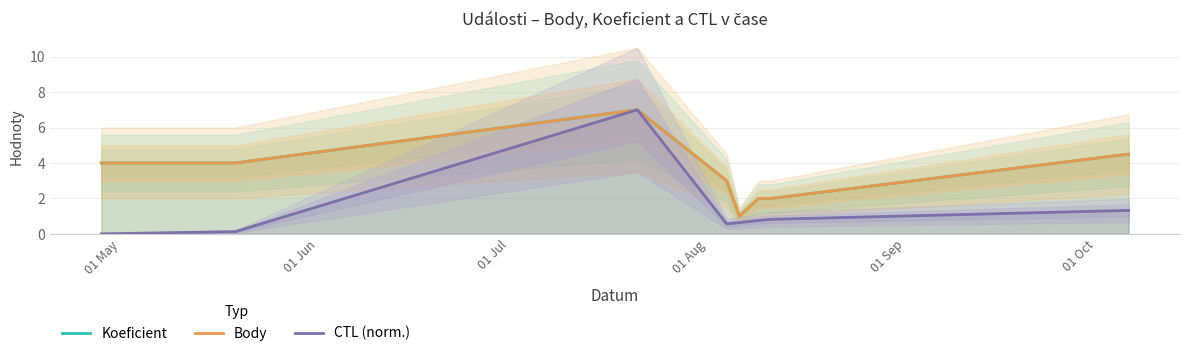

How many interior local peaks does the Koeficient series have?

1